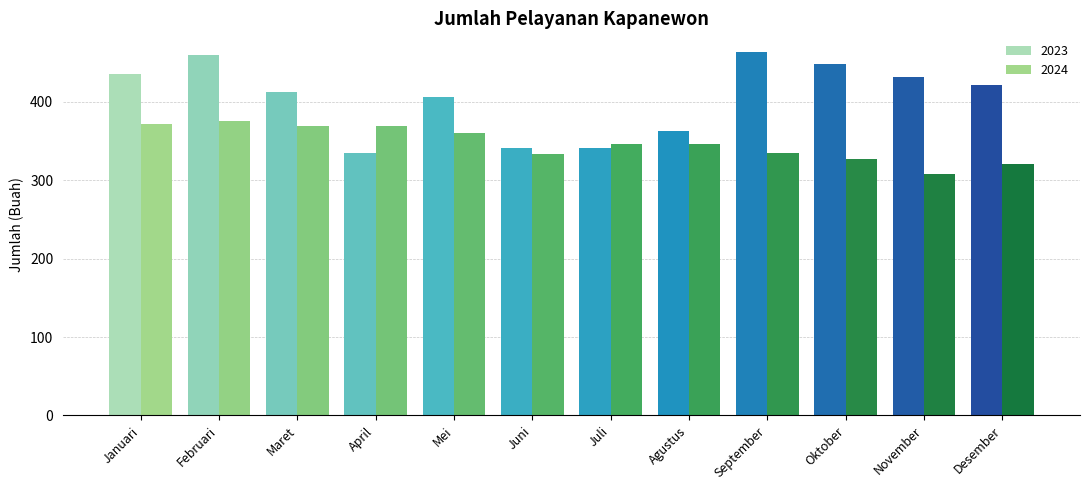

Which series has the largest range (max minus min)?

2023